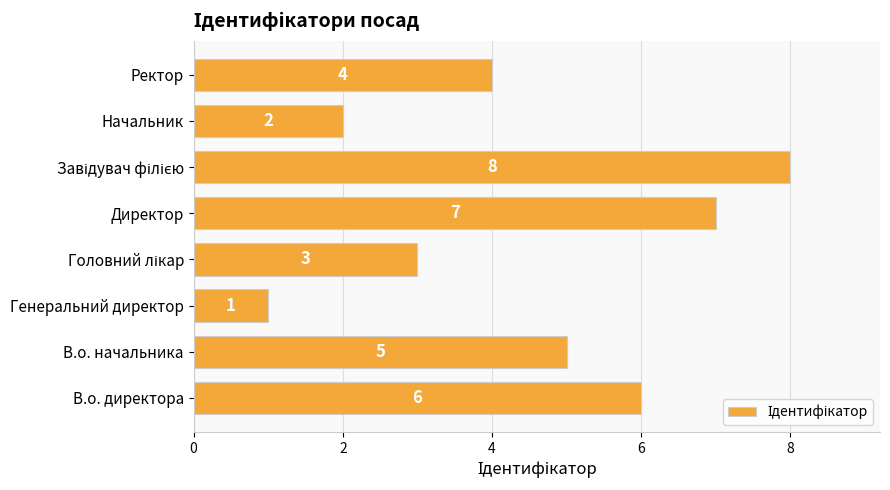

Reading bottom to top, transcribe all the data shown in this chart.

6	5	1	3	7	8	2	4